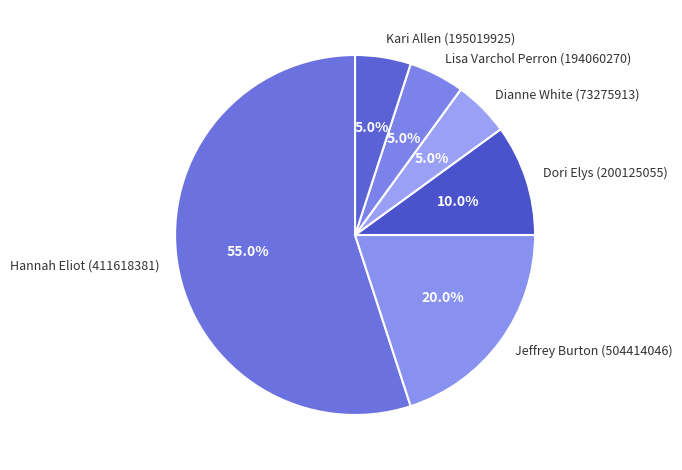

Which has a higher value, Dori Elys (200125055) or Dianne White (73275913)?

Dori Elys (200125055)